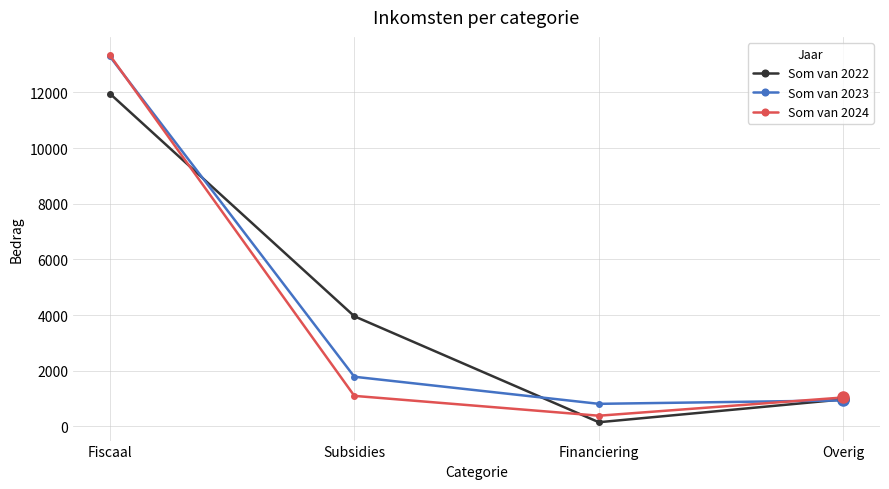

True or false: Som van 2023 and Som van 2022 intersect in this chart.

True